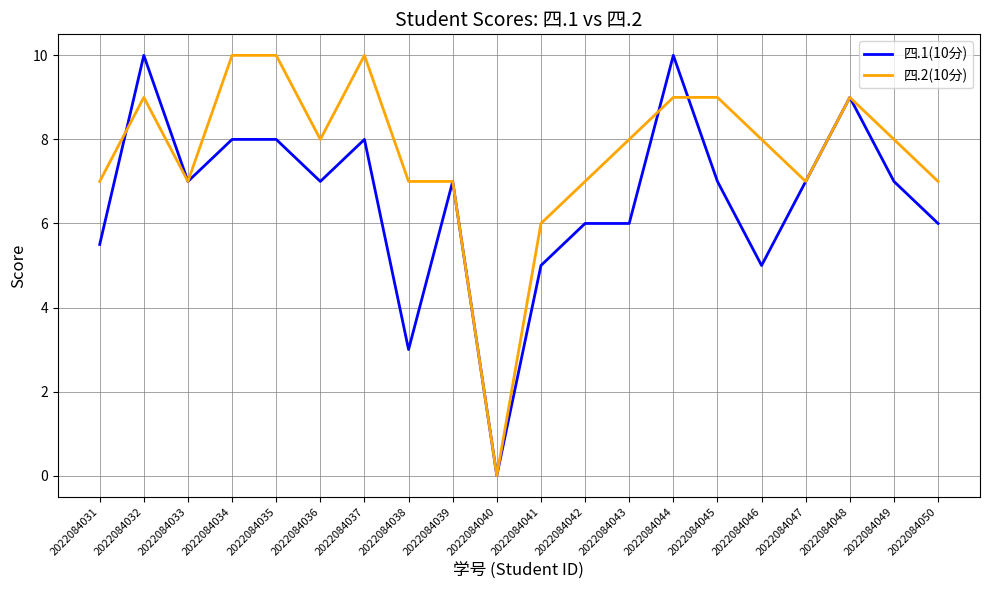

After their last crossing, which series has the higher values: 四.2(10分) or 四.1(10分)?

四.2(10分)